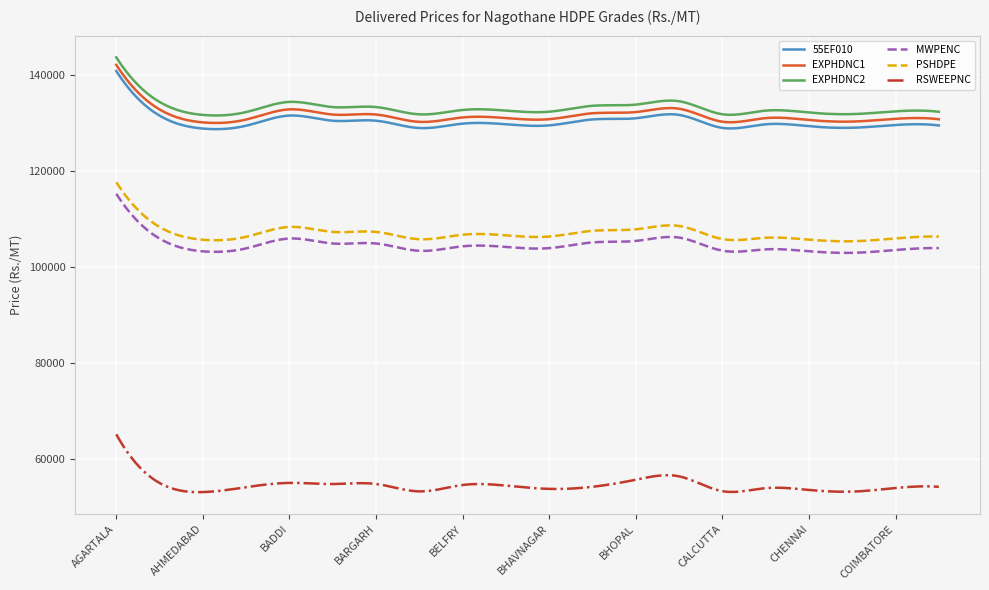

What is the maximum value shown in the chart?

143742.0